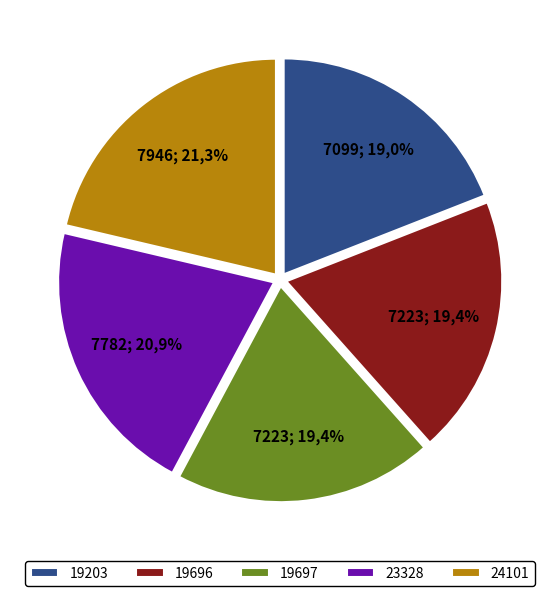

How much of the chart is everything except 19697?

80.6%